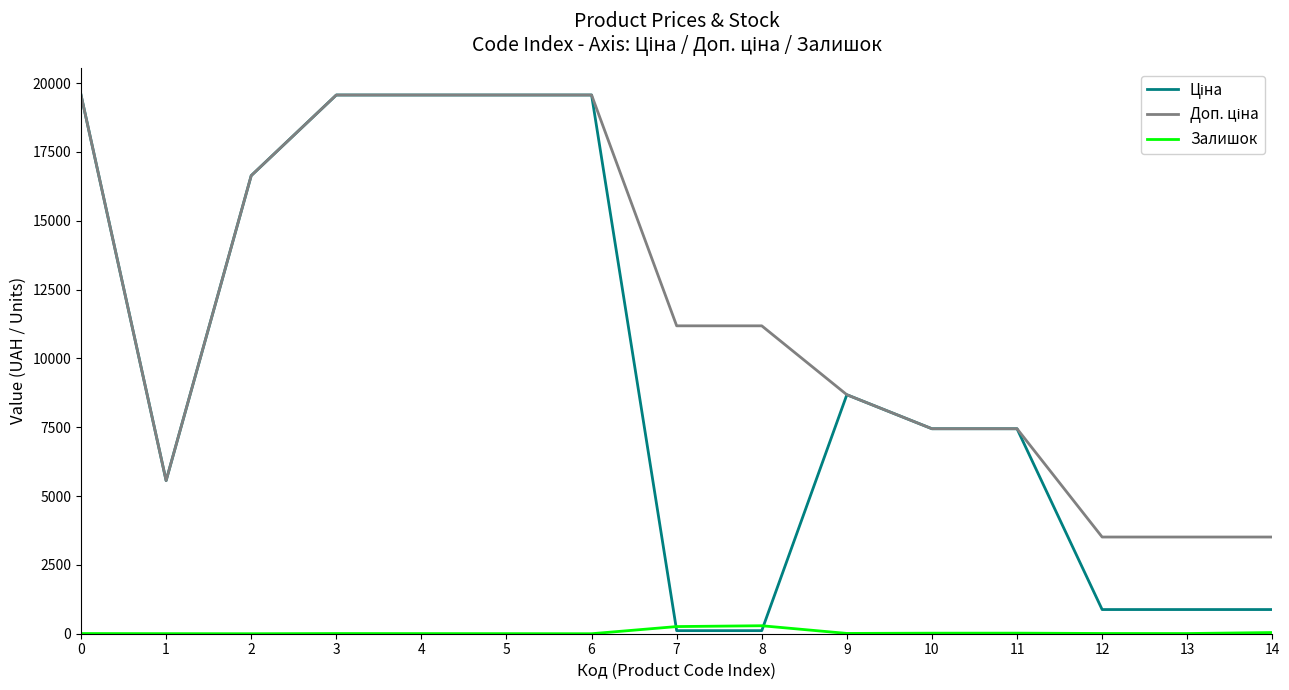

The Залишок series shows 7.0 at 0. True or false?

True